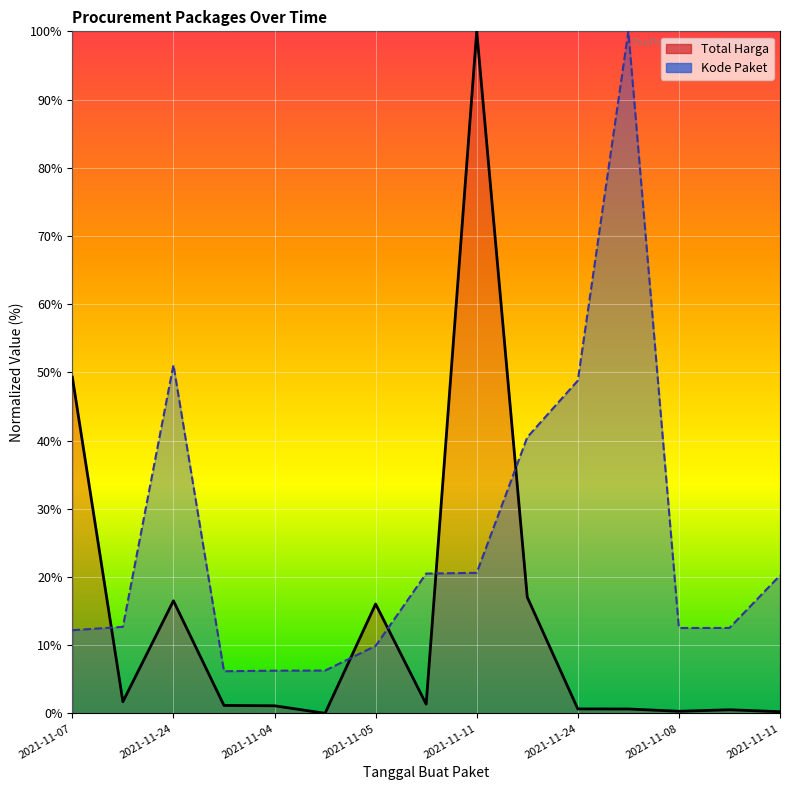

What is the value of the Kode Paket point at the 10th from the left?

40.5